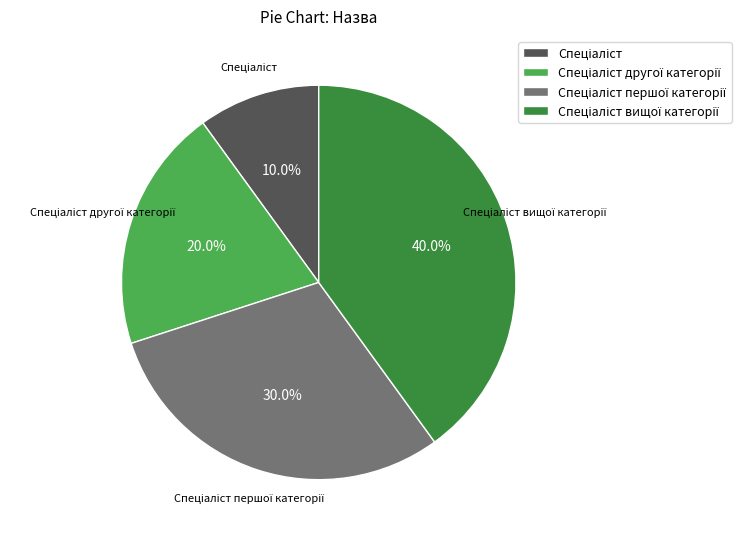

Is there a majority slice in this chart?

No